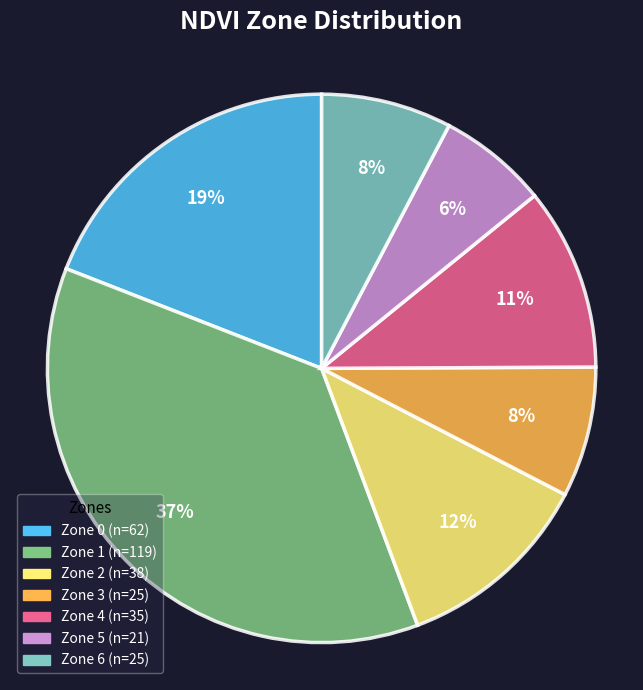

How many slices are in this pie chart?

7